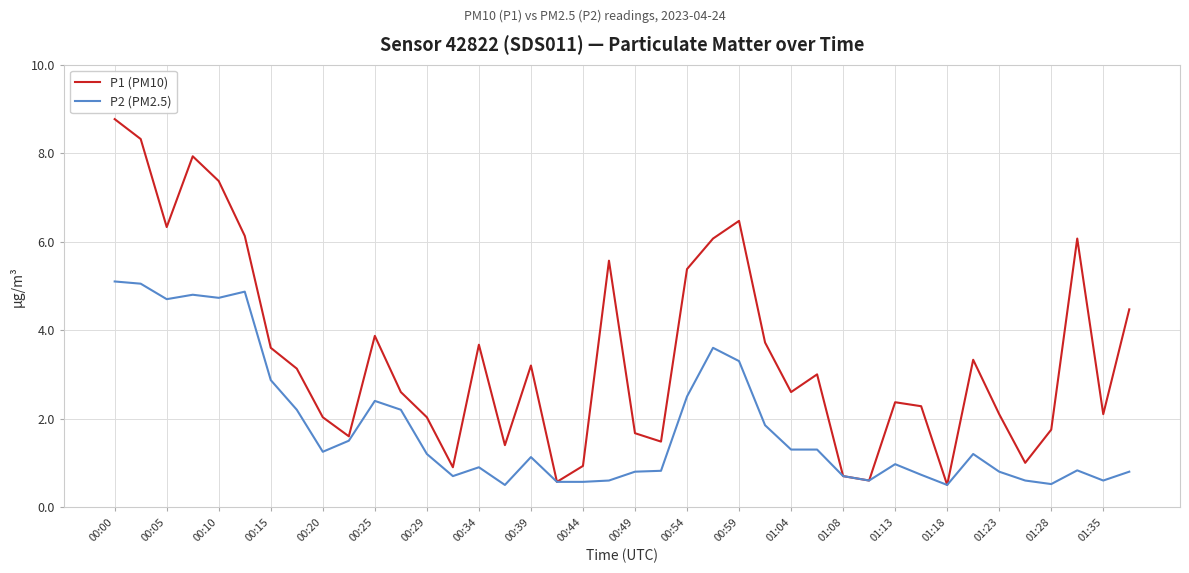

Which series has the largest range (max minus min)?

P1 (PM10)